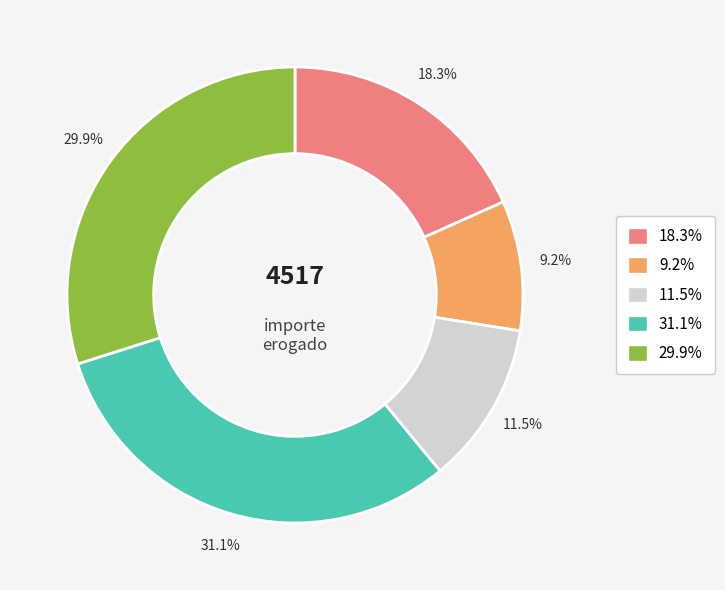

Is there any slice that represents more than half of the pie?

No